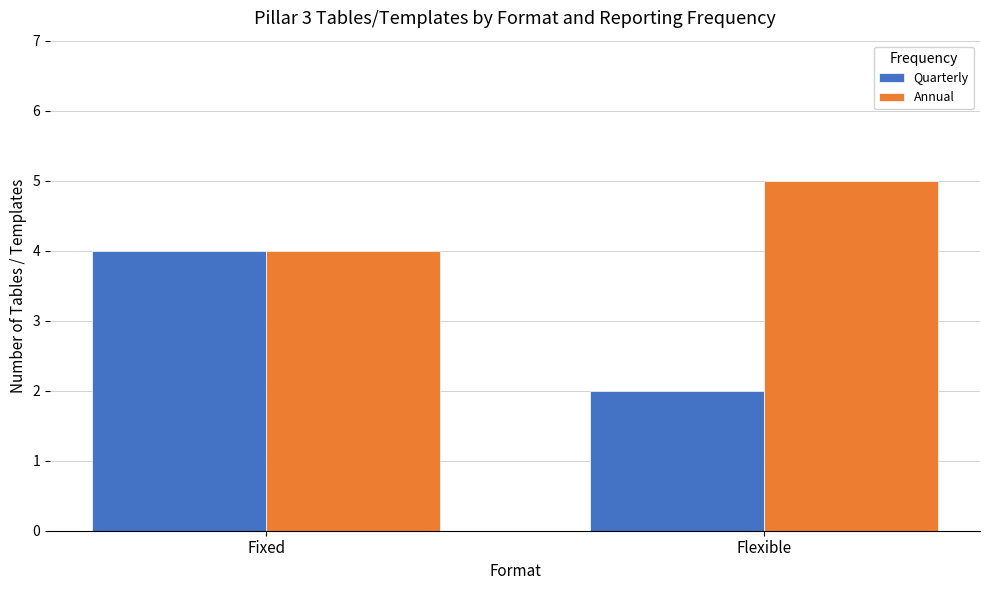

What is the total value across all series at Flexible?

7